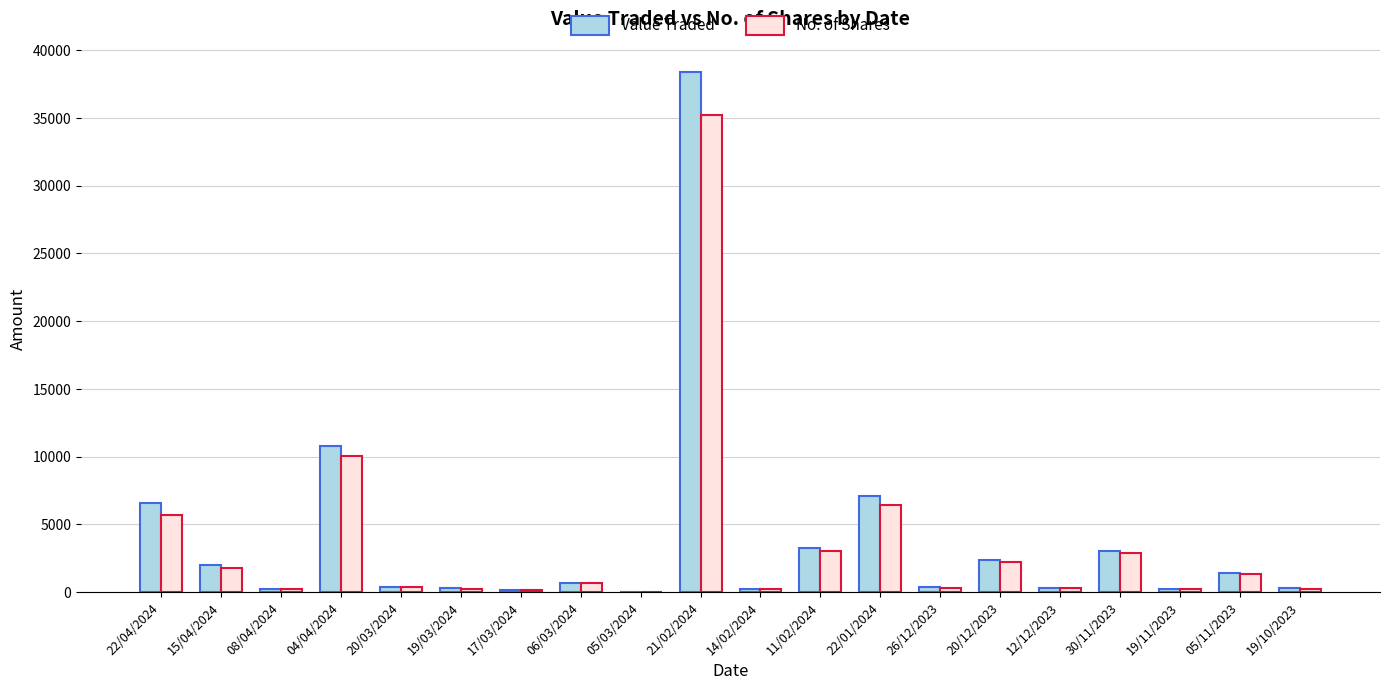

Which category has the highest value in the Value Traded series?

21/02/2024